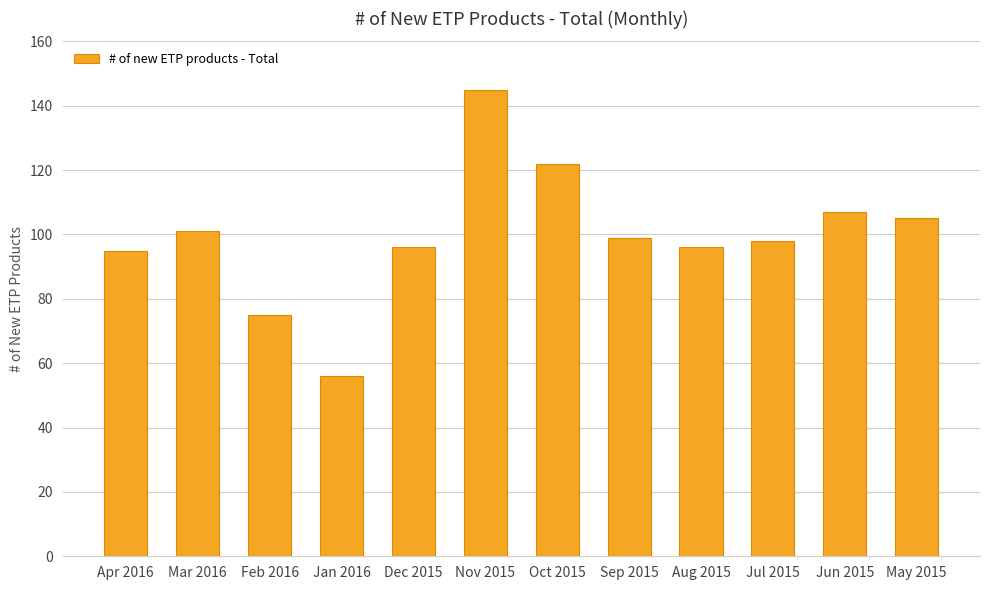

What is the ratio of the value at Jan 2016 to the value at Dec 2015?

0.6